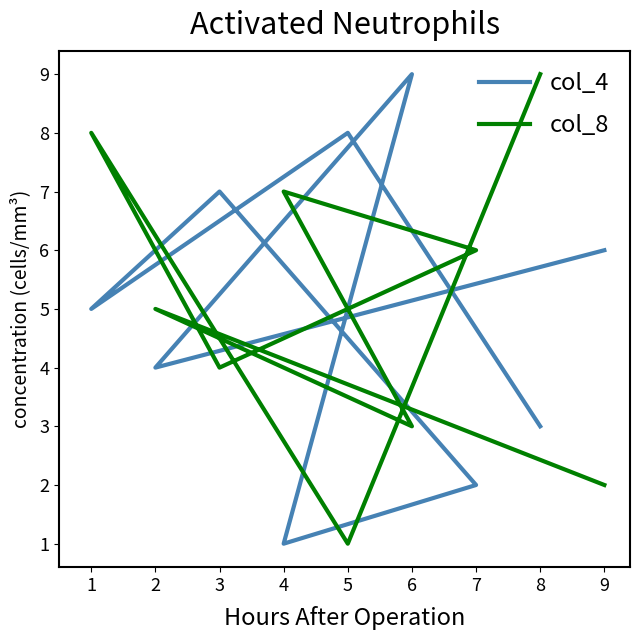

What is the approximate value of col_4 at 8?

3